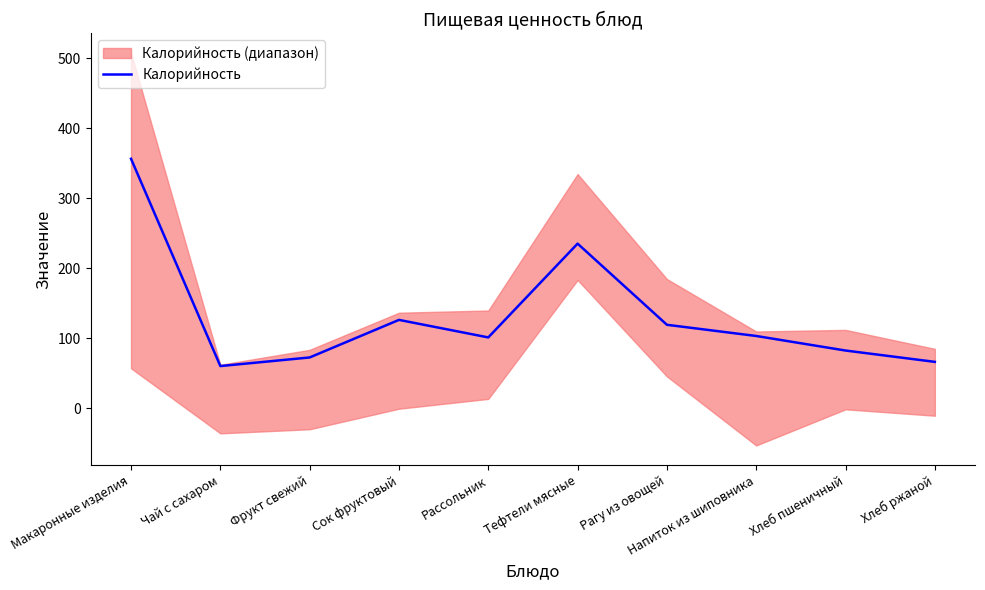

List the labels in order of value, largest first.

Макаронные изделия, Тефтели мясные, Сок фруктовый, Рагу из овощей, Напиток из шиповника, Рассольник, Хлеб пшеничный, Фрукт свежий, Хлеб ржаной, Чай с сахаром